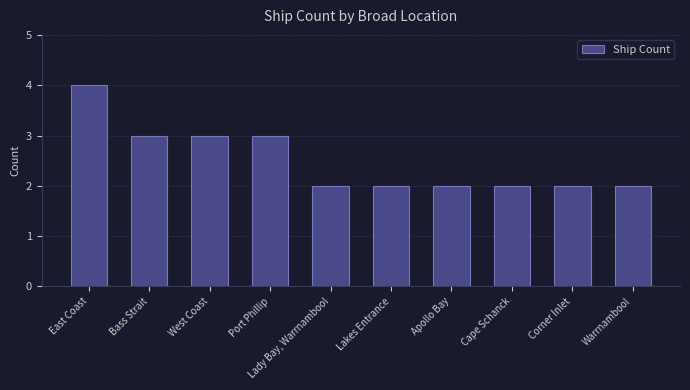

Count the number of data series in this chart.

1